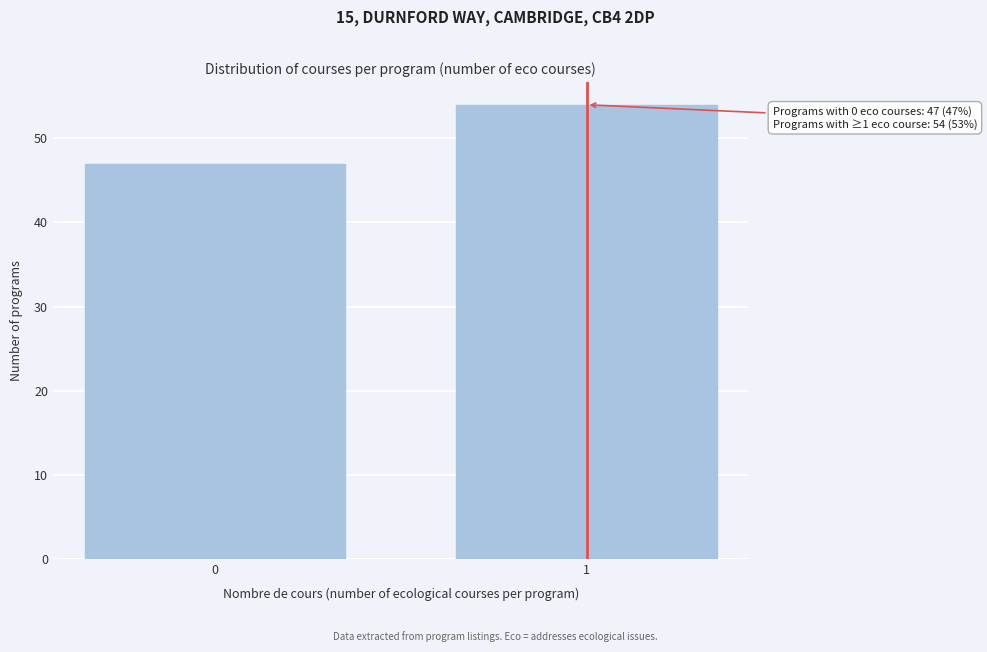

Reading right to left, list all the values displayed in this chart.

1=54	0=47